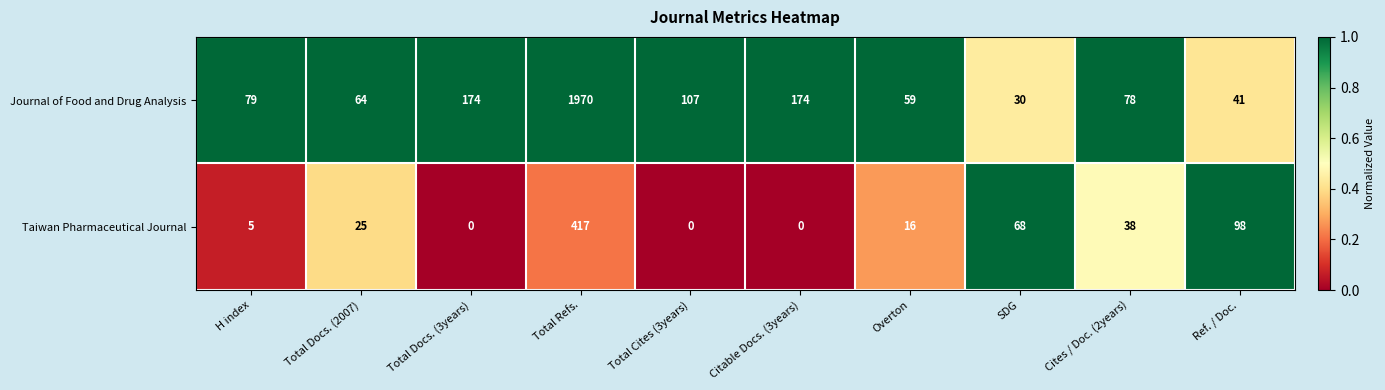

Rank the series by their average value, from highest to lowest.

Journal of Food and Drug Analysis, Taiwan Pharmaceutical Journal